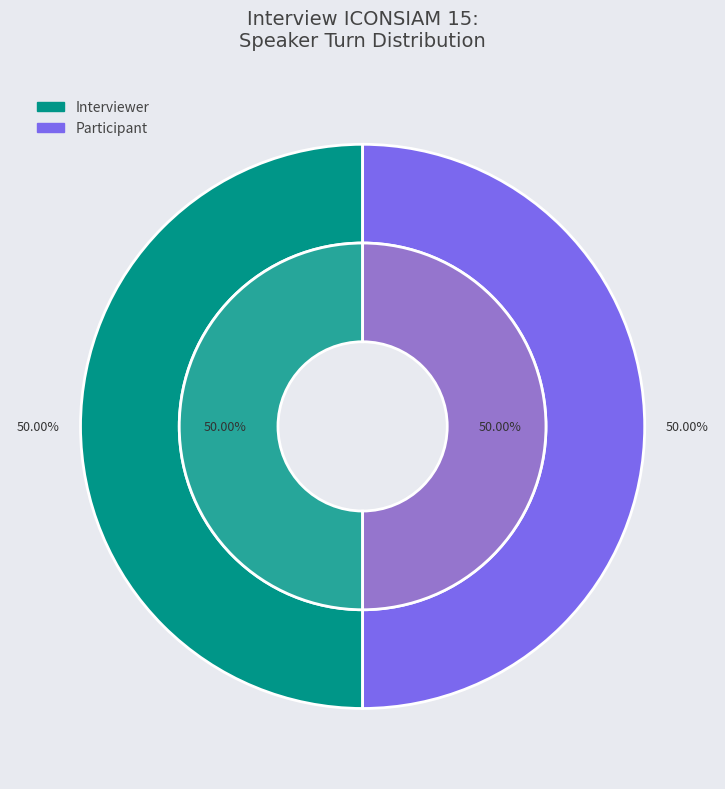

To the nearest percent, what is the combined percentage of Participant and Interviewer?

100%